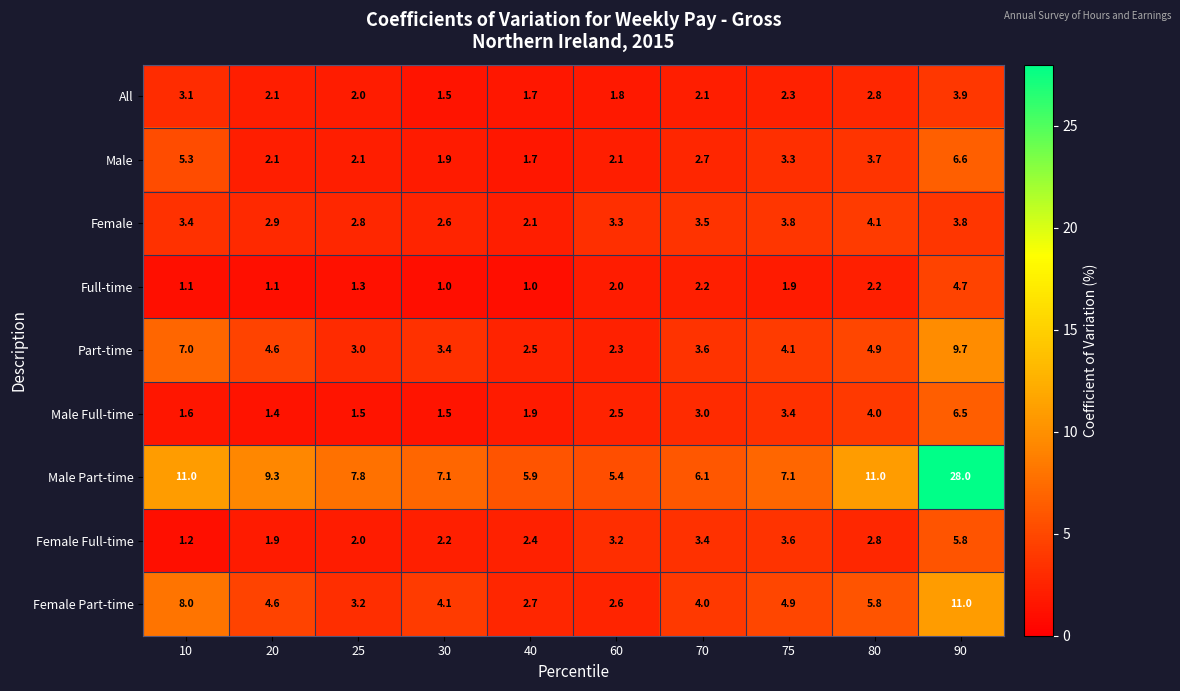

Rank the series at 60 from highest to lowest value.

Male Part-time, Female, Female Full-time, Female Part-time, Male Full-time, Part-time, Male, Full-time, All